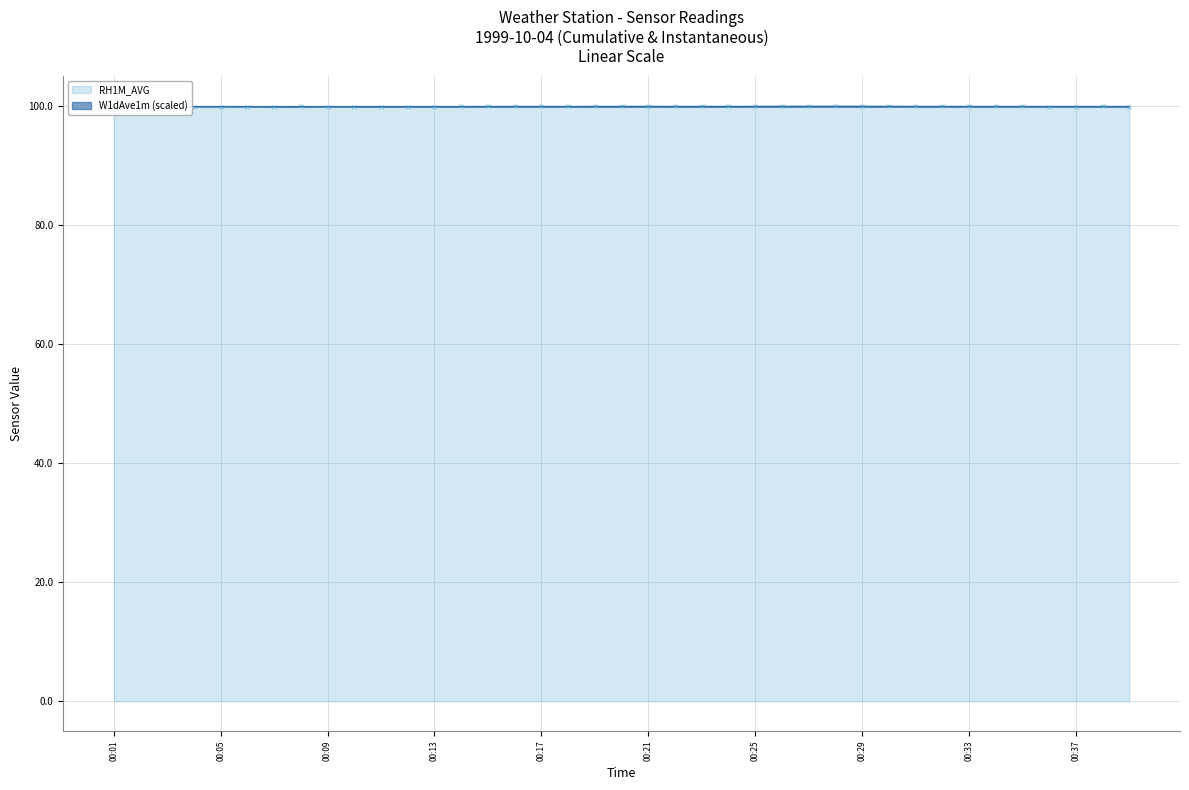

Which series has the largest total across all categories?

RH1M_AVG